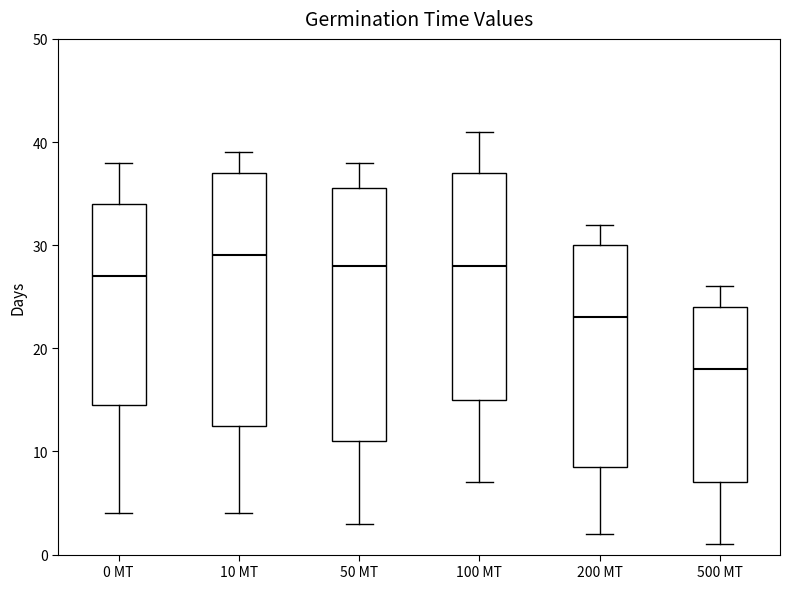

Where does the upper whisker of the box for 50 MT end on the y-axis? The values are not printed on the chart, so give them approximately, as read against the axis.

38